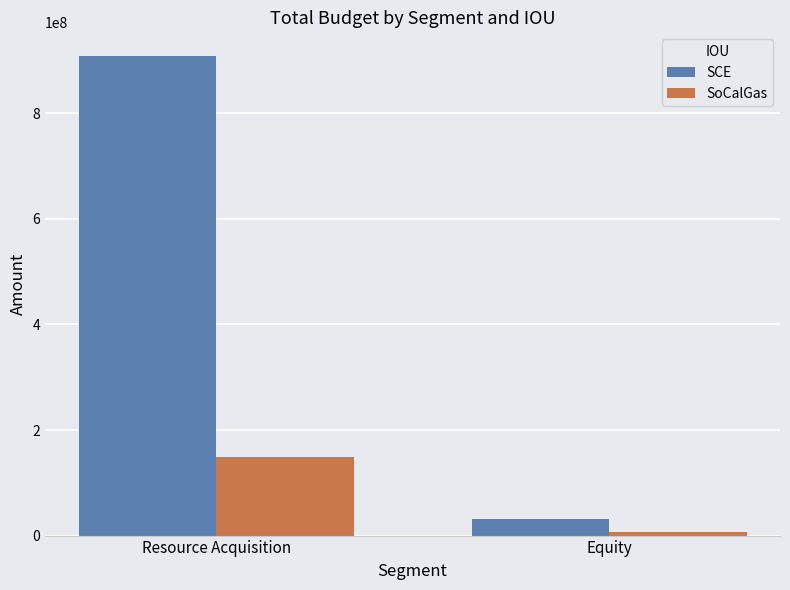

What is the lowest value of the SoCalGas series?

7500000